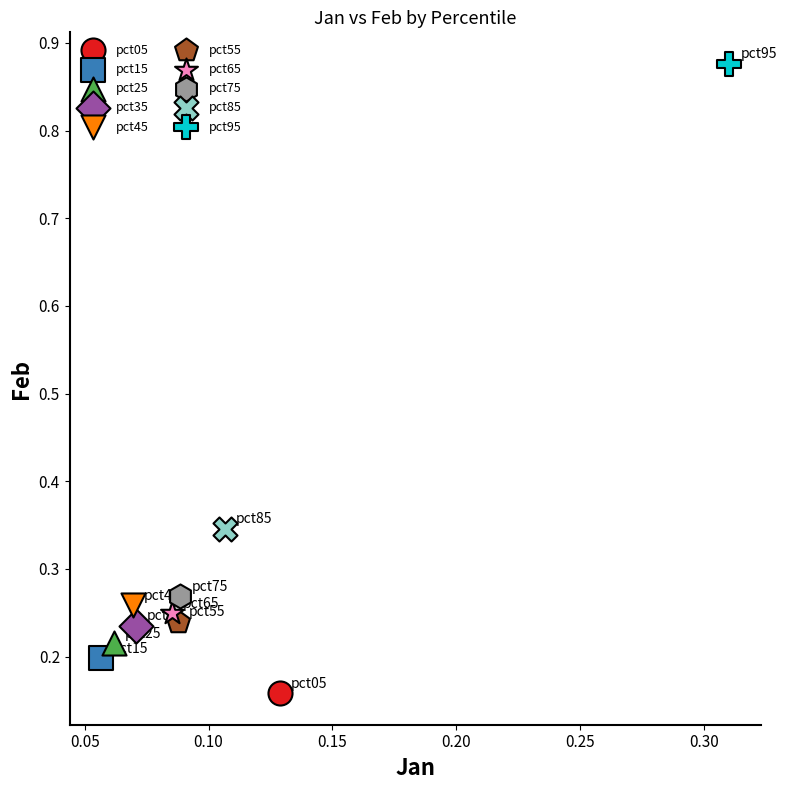

What are all the series names shown in the legend?

pct05, pct15, pct25, pct35, pct45, pct55, pct65, pct75, pct85, pct95